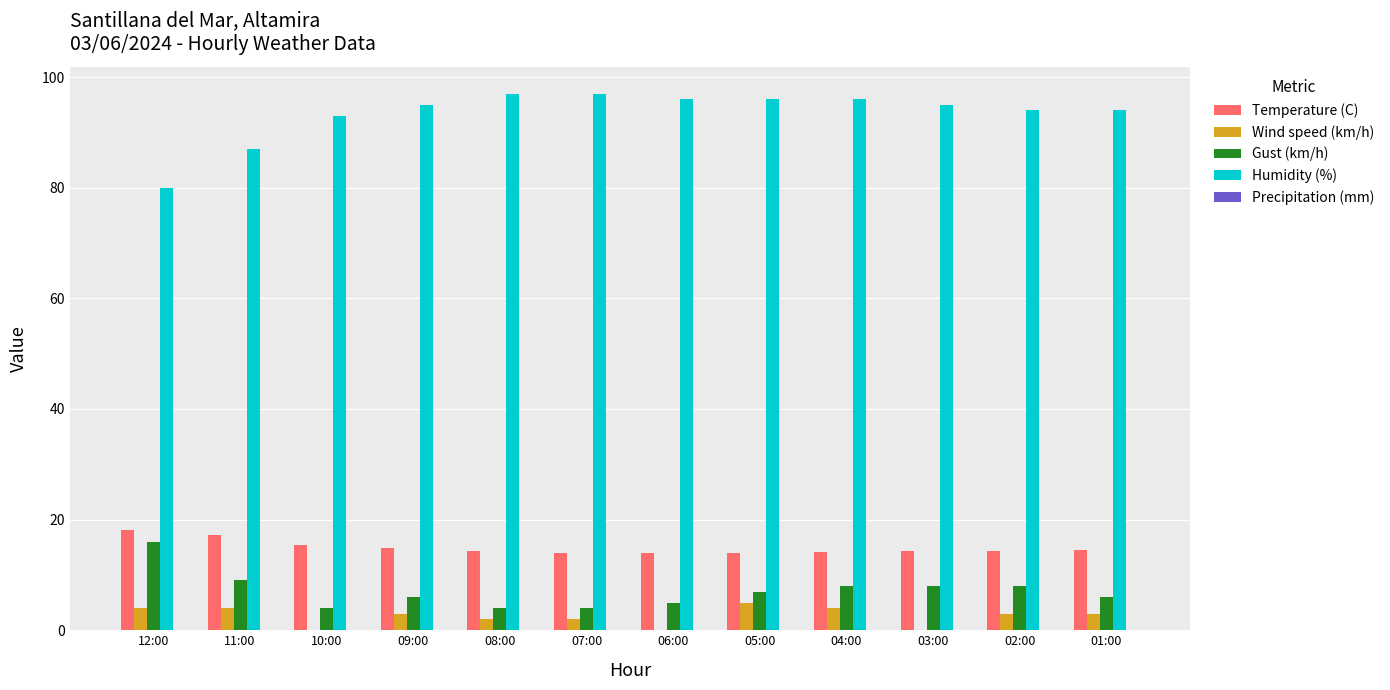

Which series has the largest total across all categories?

Humidity (%)